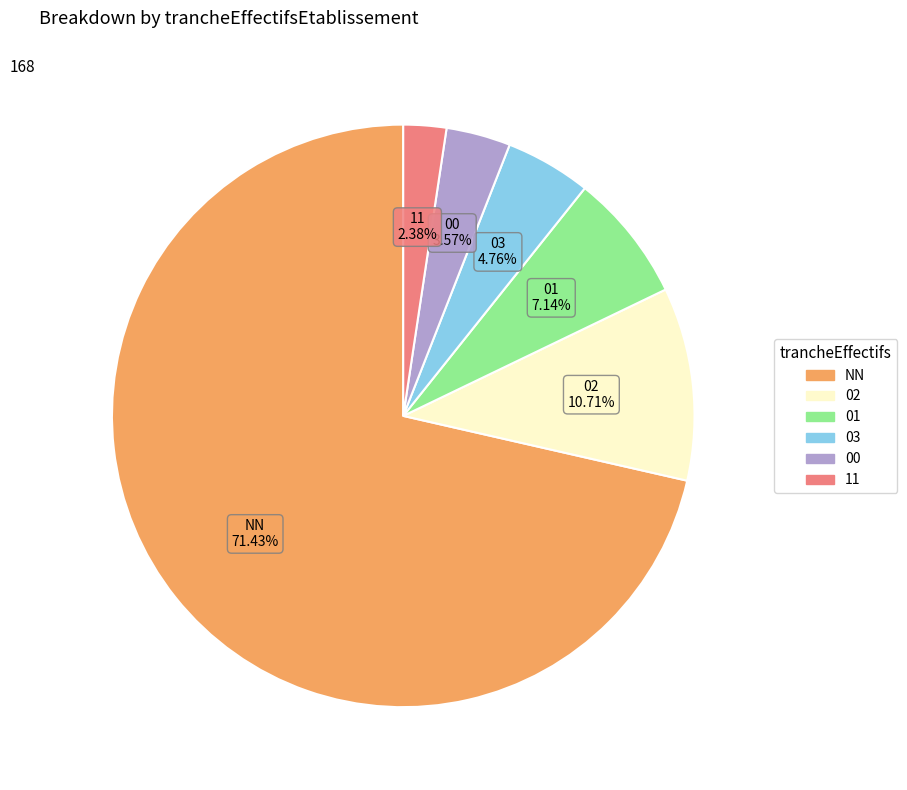

To the nearest percent, what percentage of the pie is 02?

11%